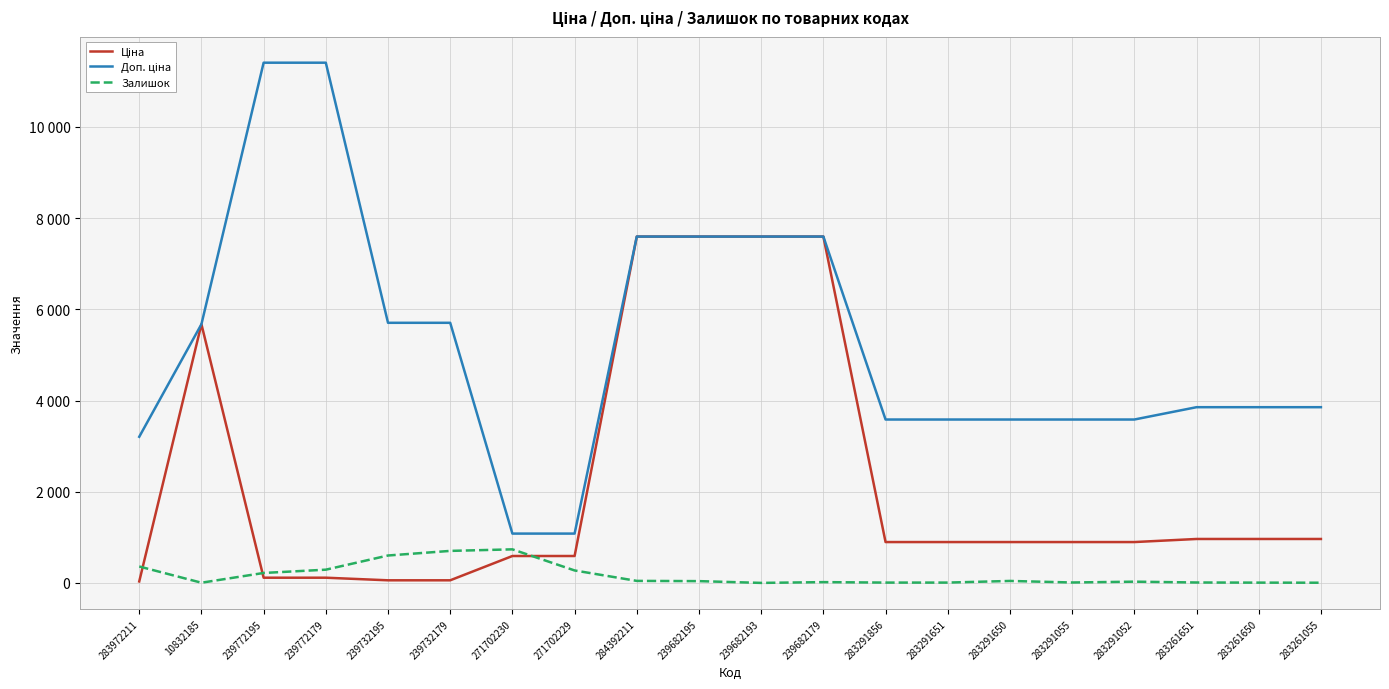

At which label is Залишок closest to 368?

283972211